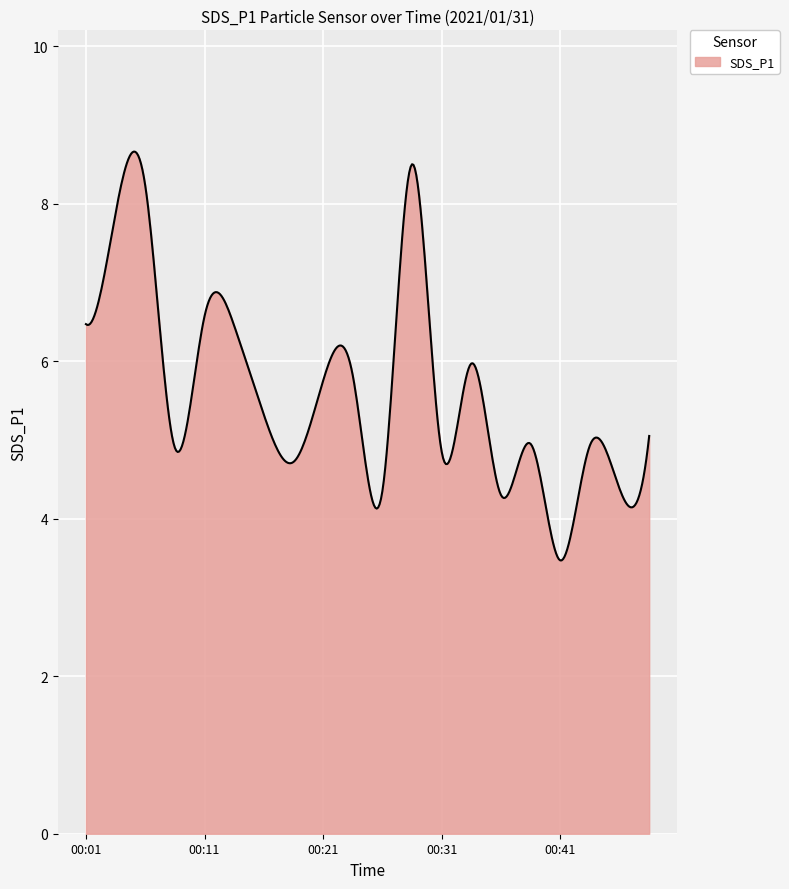

Does the chart display data point markers on the line(s)?

No